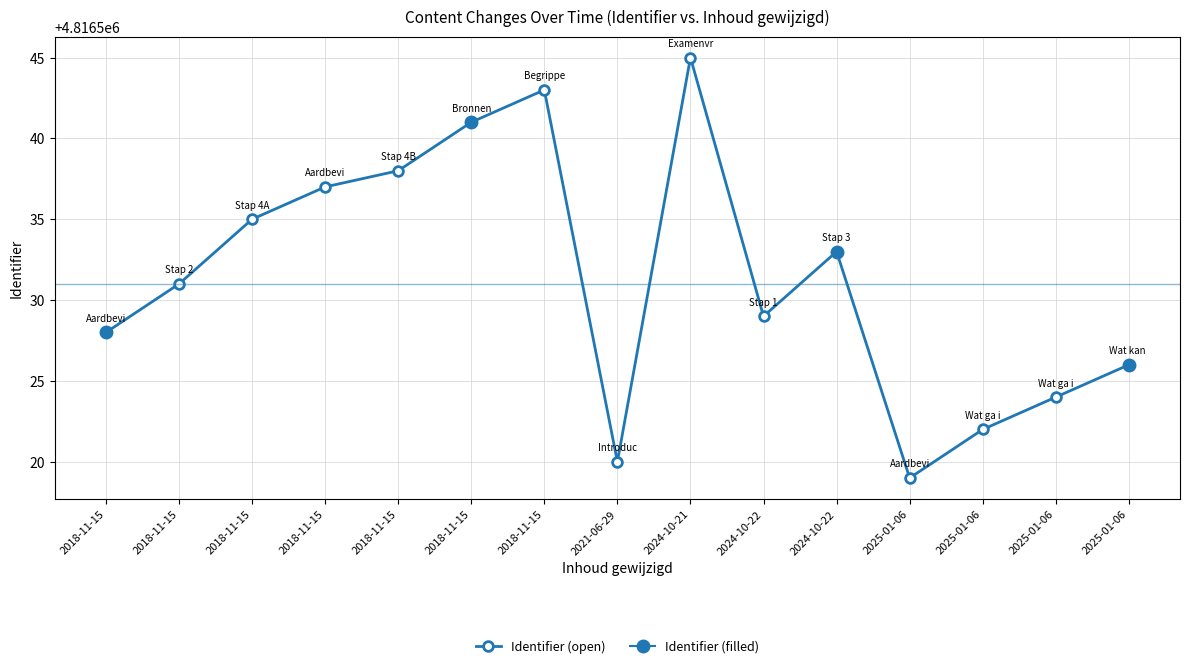

Does the chart display data point markers on the line(s)?

Yes